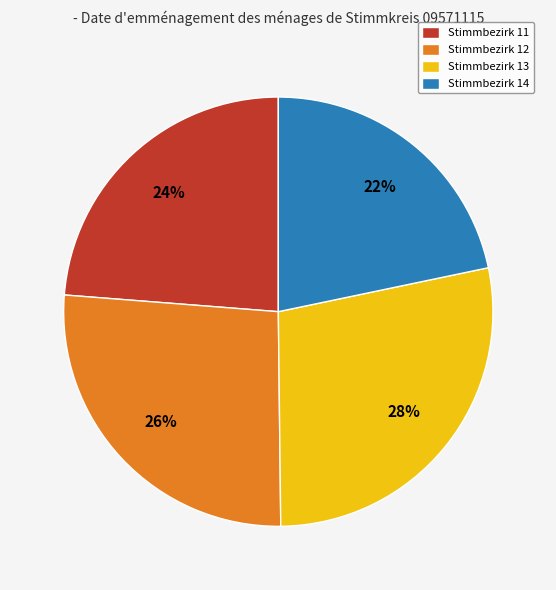

What is the largest slice in the pie chart?

Stimmbezirk 13